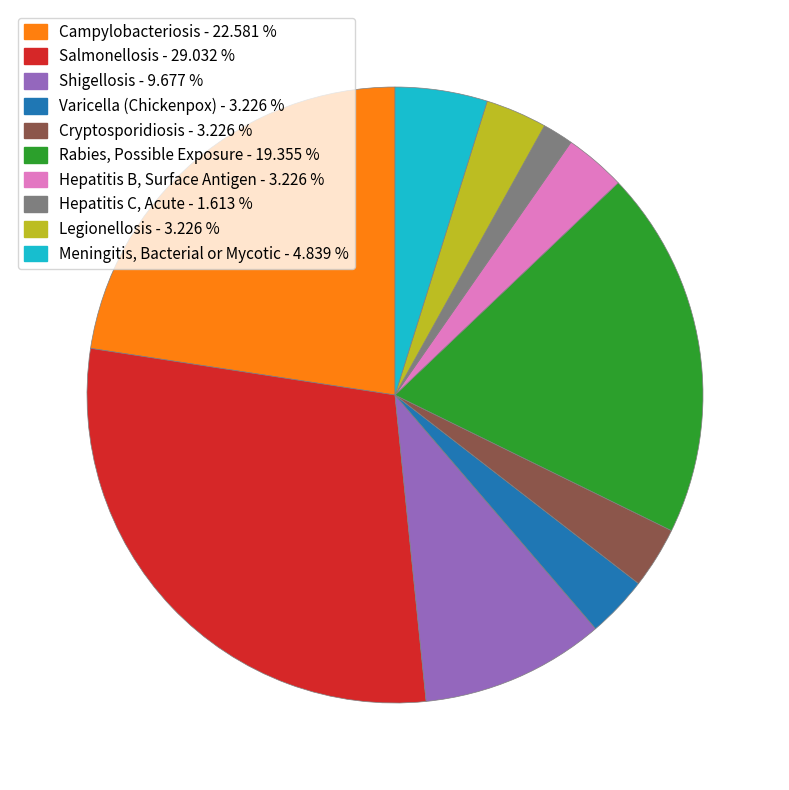

Which has a higher value, Salmonellosis or Rabies, Possible Exposure?

Salmonellosis